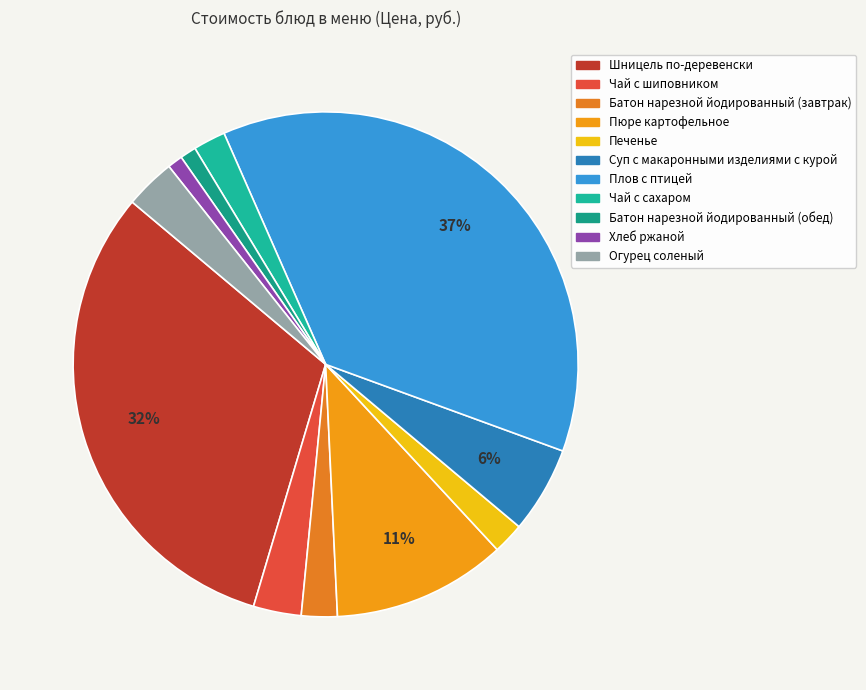

To the nearest percent, what is the average slice percentage?

9%